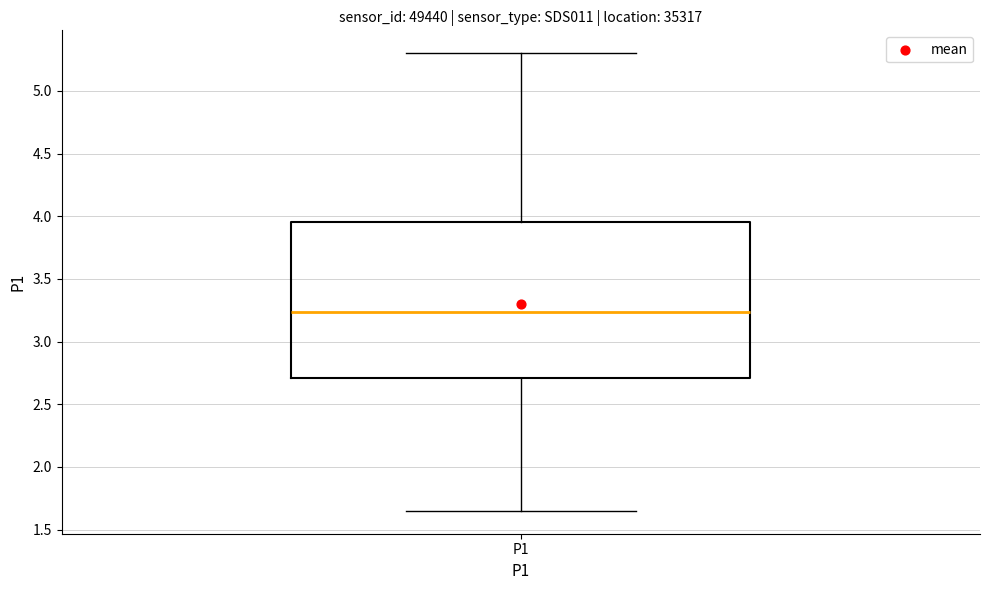

Transcribe this box plot: give where the median line is, the range the box spans, and where the two whiskers end, as read against the y-axis. The values are not printed on the chart, so give them approximately, as read against the axis.

median 3.25, box 2.70 to 3.95, whiskers 1.65 to 5.30